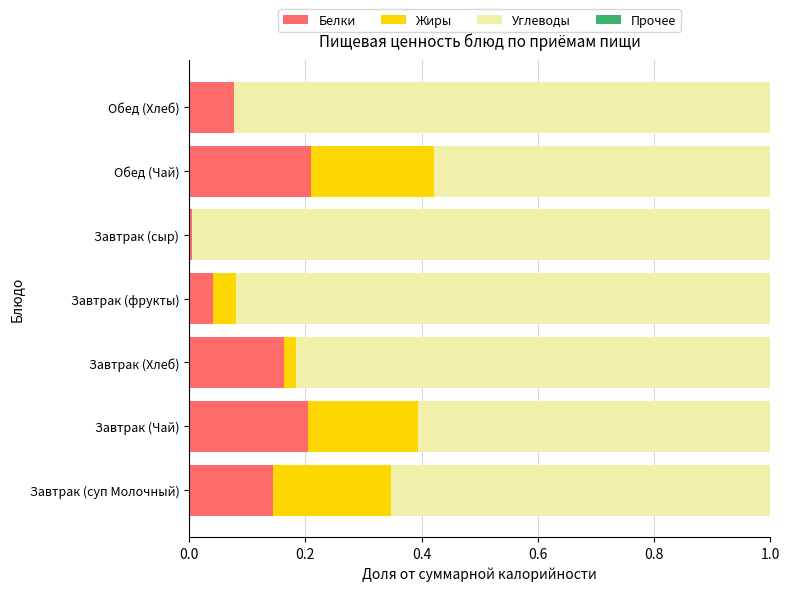

True or false: Белки has a value of 0.0 at Завтрак (Хлеб).

False